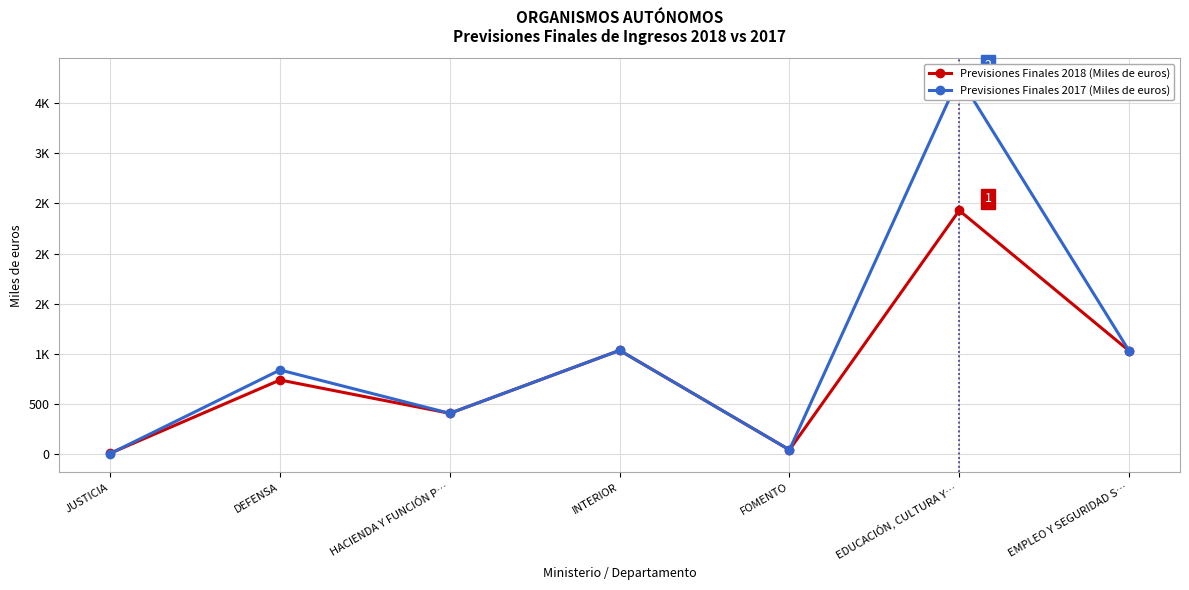

What is the lowest value of the Previsiones Finales 2018 (Miles de euros) series?

4